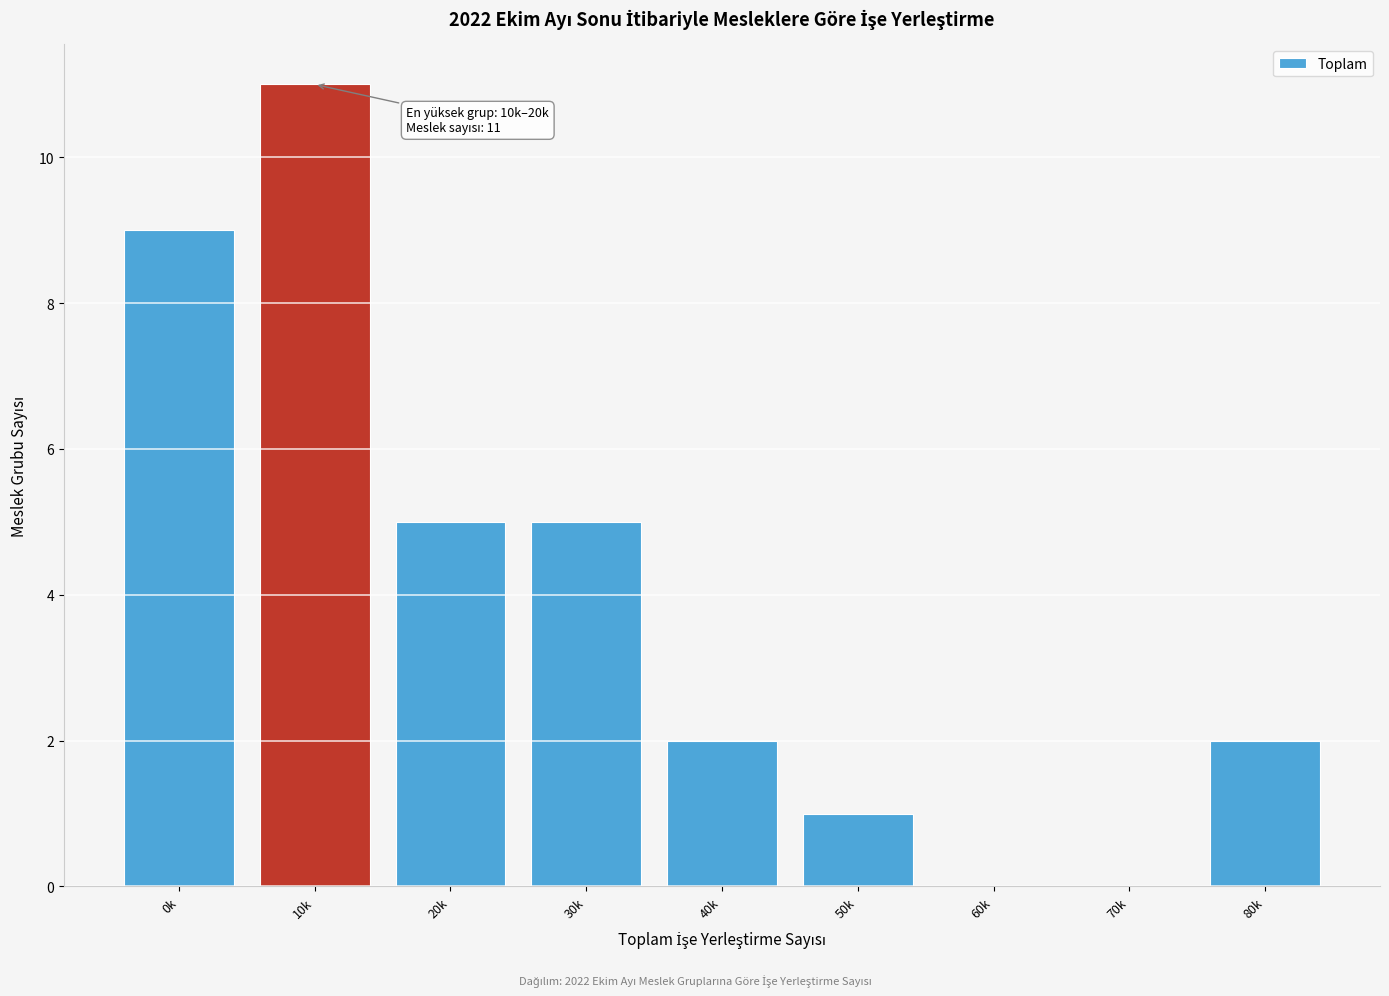

Reading left to right, extract all data points from this chart.

0k=9	10k=11	20k=5	30k=5	40k=2	50k=1	60k=0	70k=0	80k=2